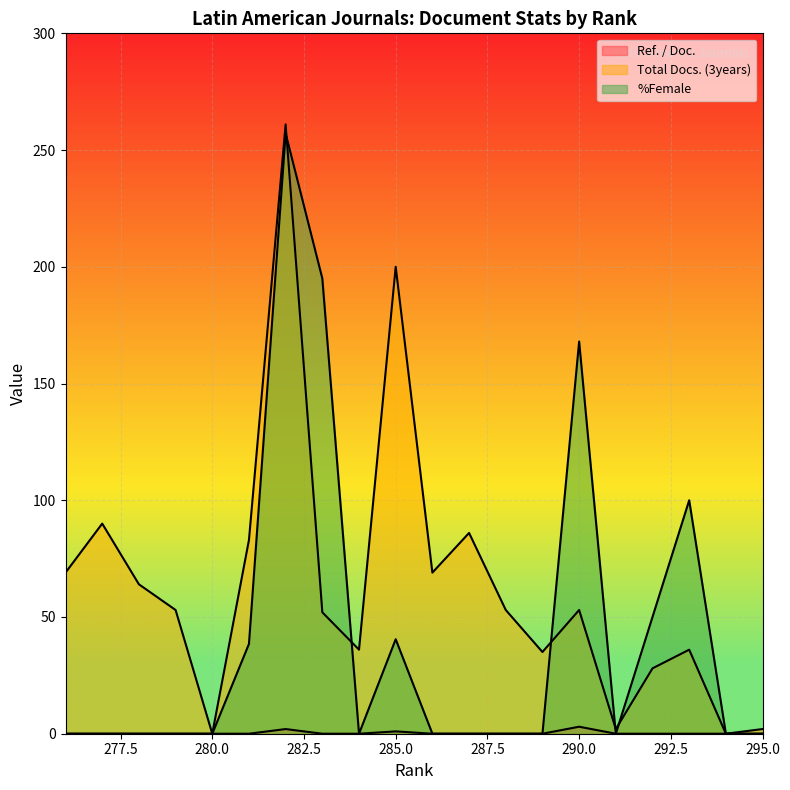

How many data points does each series have?

20